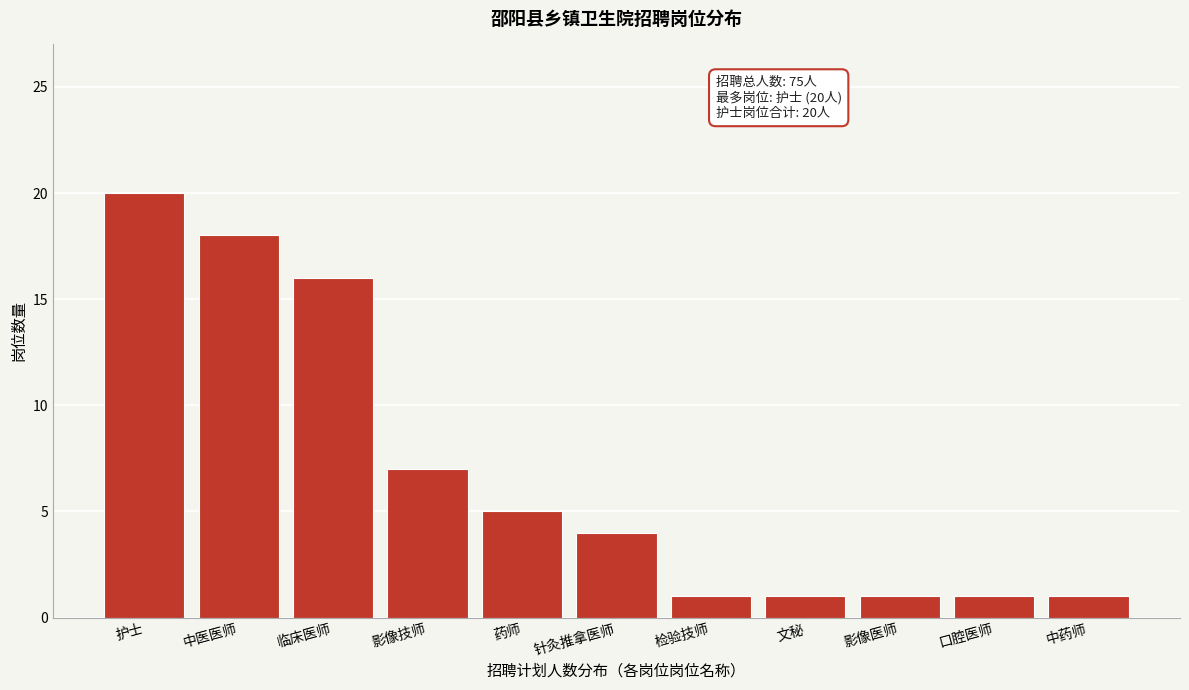

Reading right to left, what are all the values shown in this chart?

1	1	1	1	1	4	5	7	16	18	20